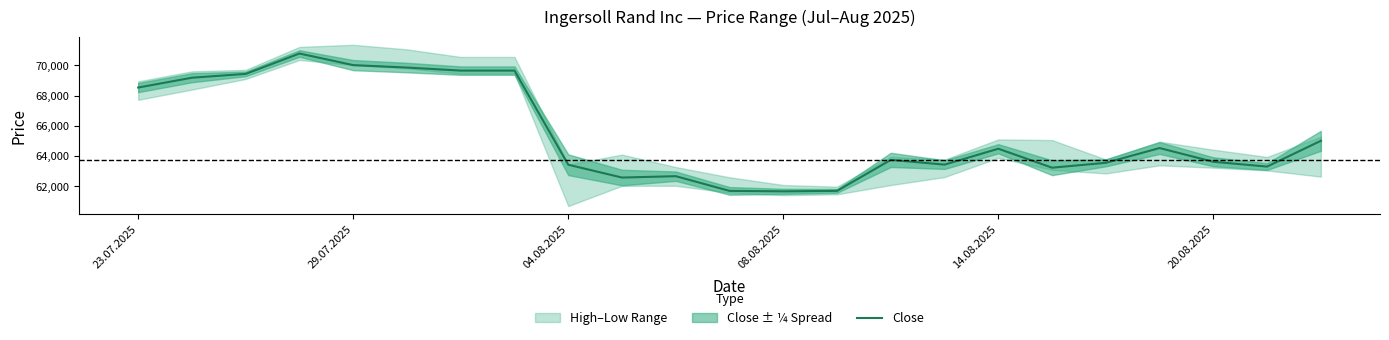

What is the minimum value shown in the chart?

61656